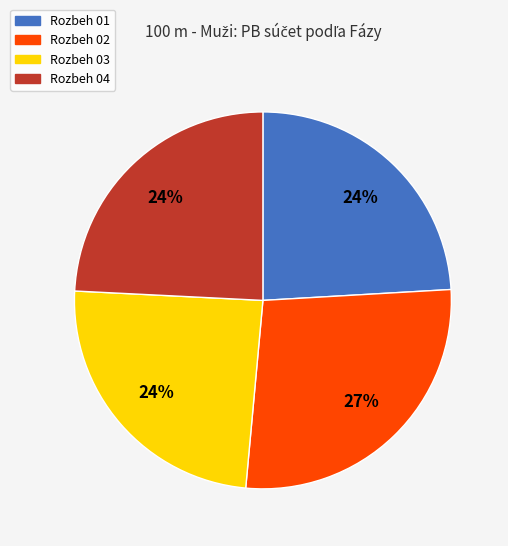

Combined, do Rozbeh 04 and Rozbeh 01 account for over 50%?

No